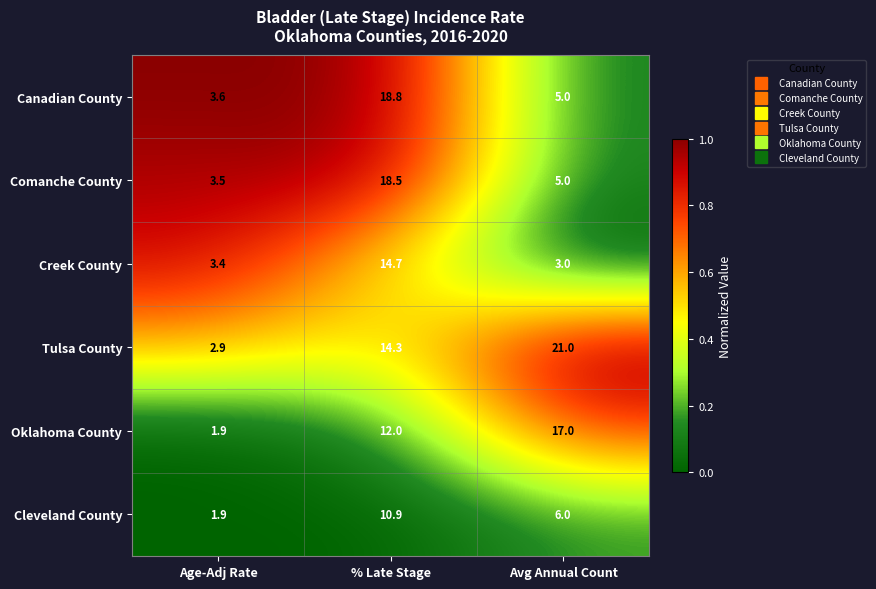

Reading left to right, list all the values displayed in this chart.

Canadian County: 3.6	18.8	5.0
Comanche County: 3.5	18.5	5.0
Creek County: 3.4	14.7	3.0
Tulsa County: 2.9	14.3	21.0
Oklahoma County: 1.9	12.0	17.0
Cleveland County: 1.9	10.9	6.0